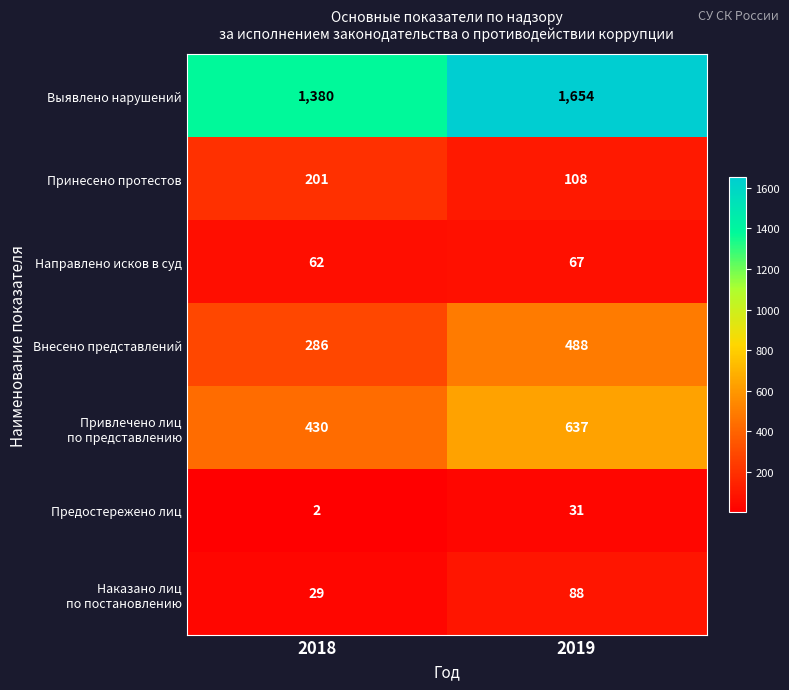

Which series has the largest total across all categories?

Выявлено нарушений